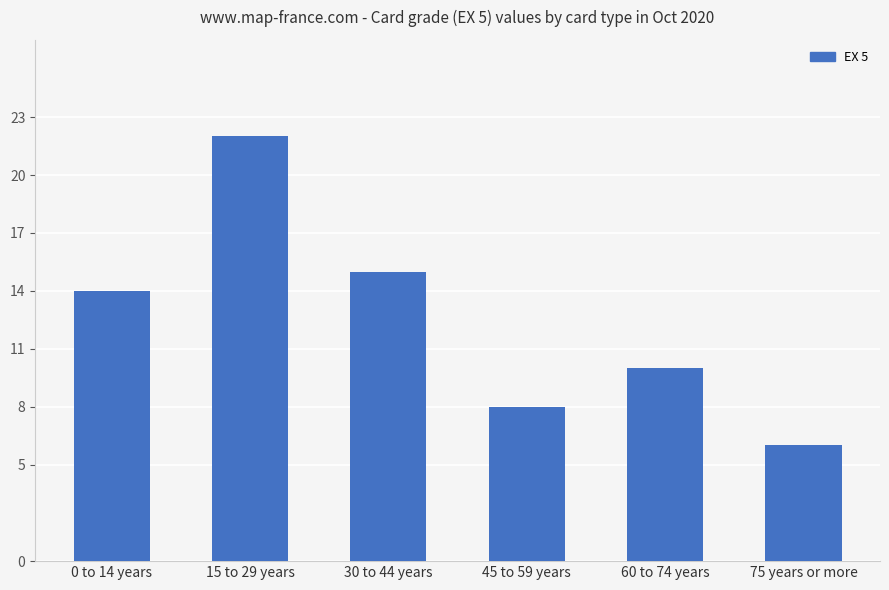

At which category does the chart reach its minimum across all series?

75 years or more